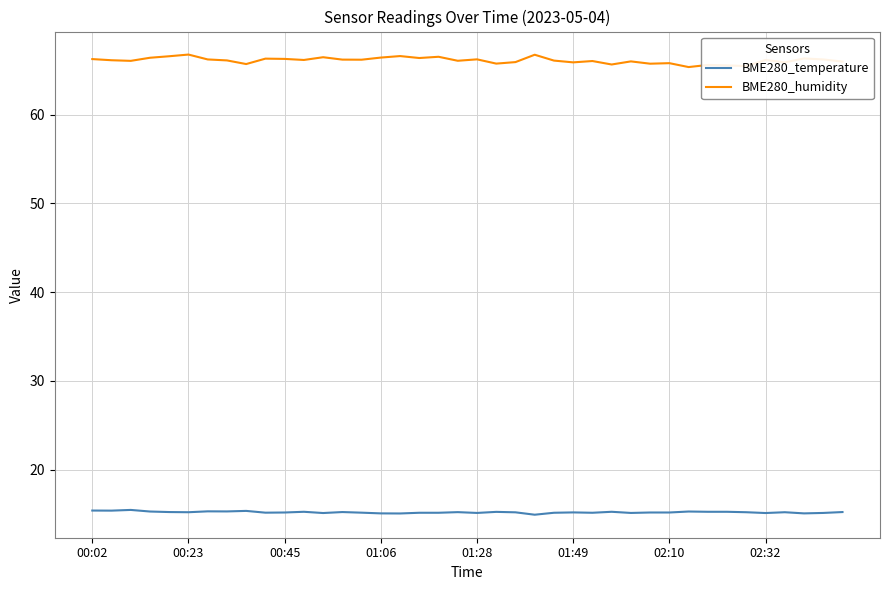

What is the minimum value shown in the chart?

14.9